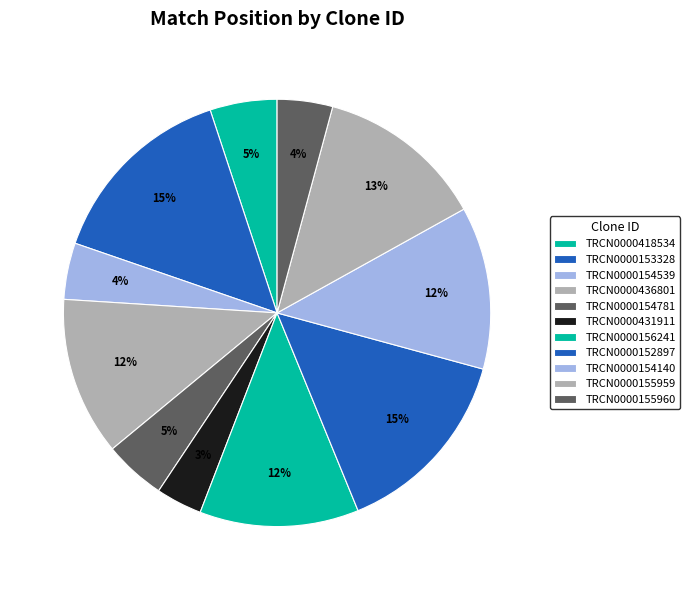

How many segments does this pie chart have?

11